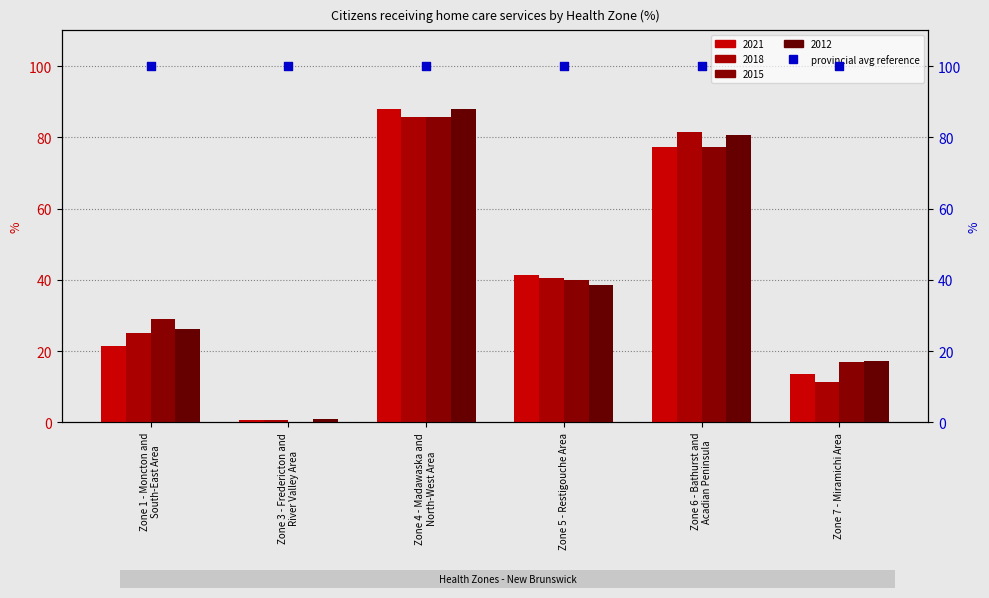

At how many categories does at least one series exceed 2?

5